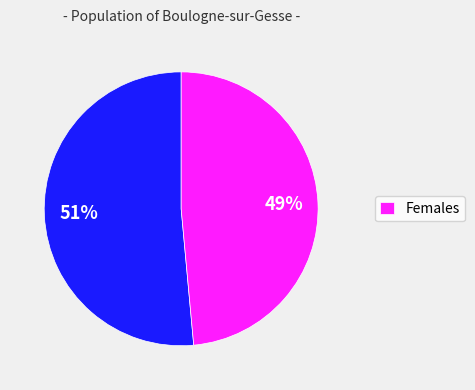

Is there a majority slice in this chart?

Yes